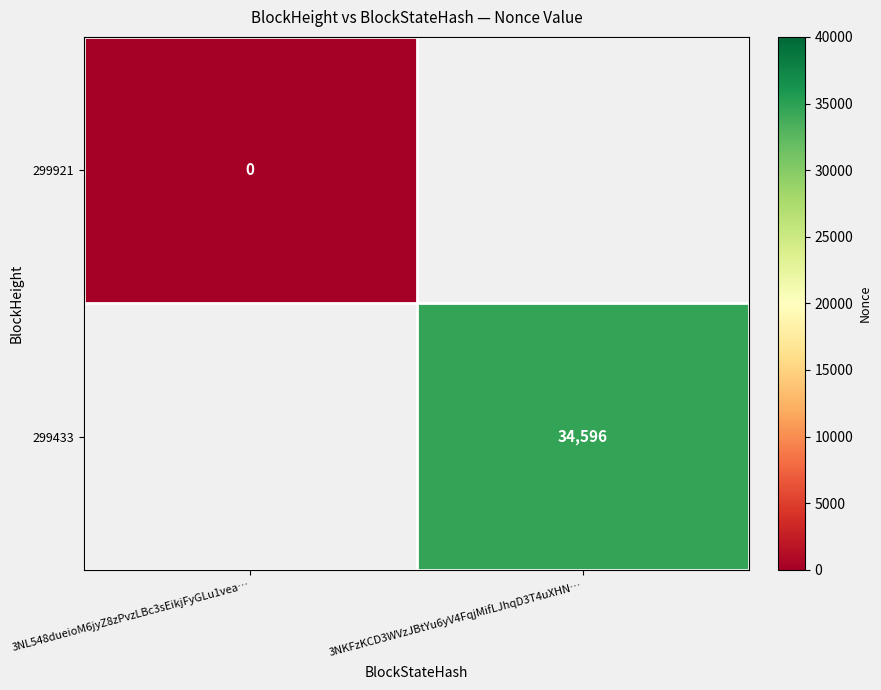

Is it true that 299433 equals 34596 at 3NKFzKCD3WVzJBtYu6yV4FqjMifLJhqD3T4uXHN…?

True